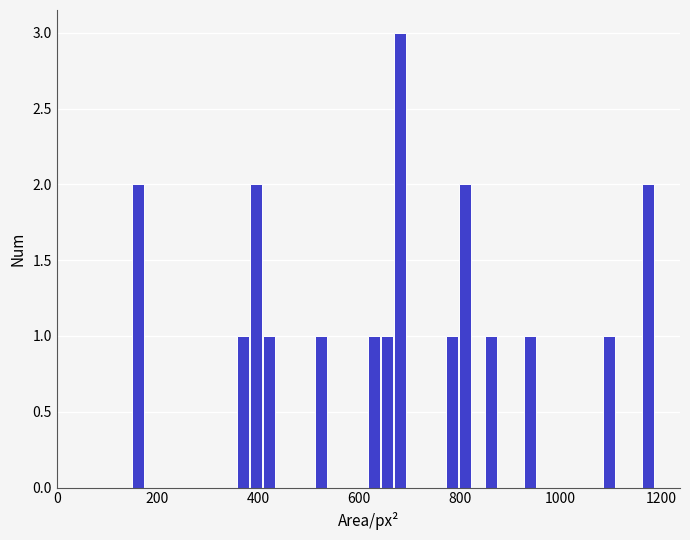

Around what value on the x-axis is the tallest bar? Give the approximate position of its centre, as read against the axis.

680